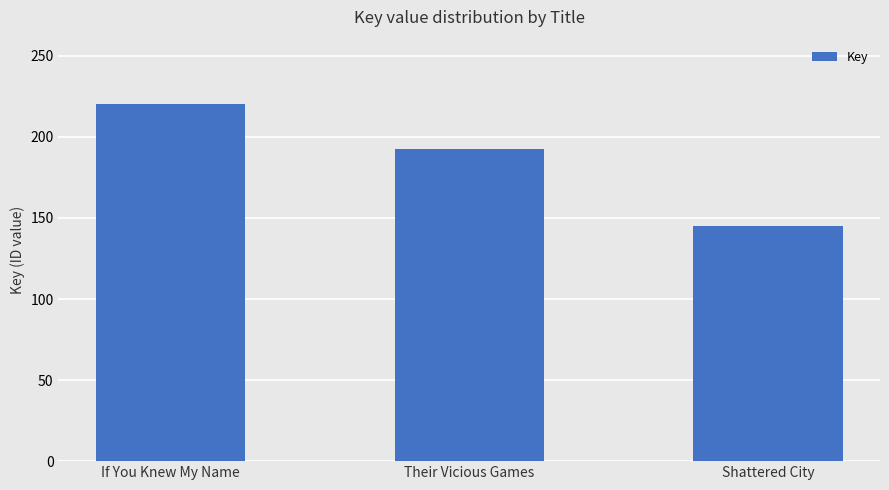

Reading left to right, transcribe all the data shown in this chart.

If You Knew My Name=220313359	Their Vicious Games=192422868	Shattered City=144828474